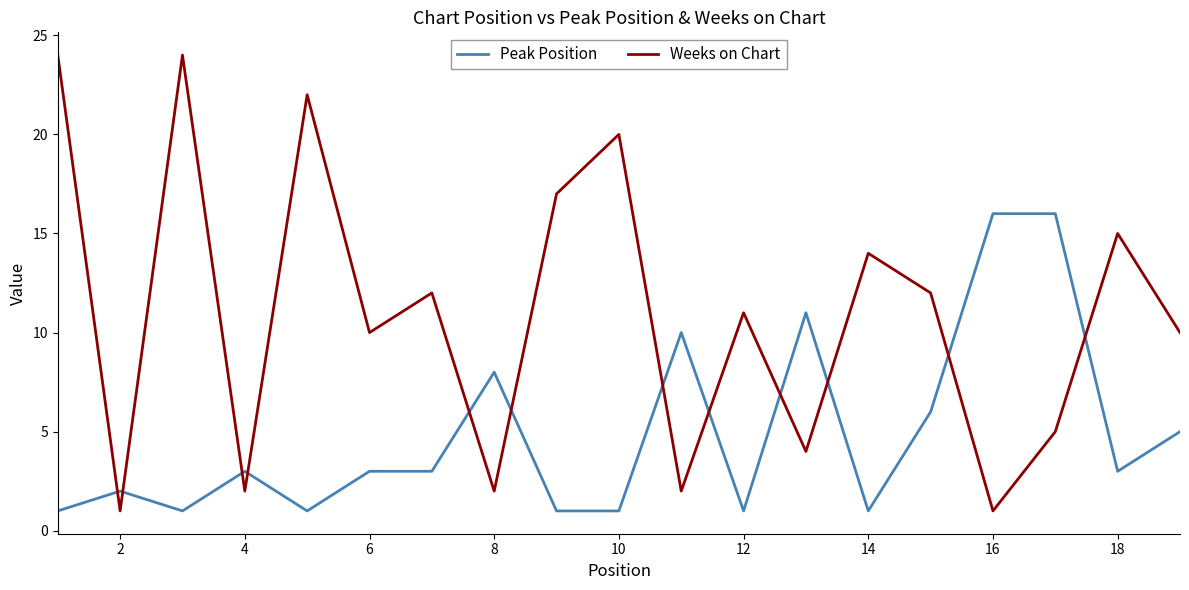

How many distinct data groups are displayed?

2